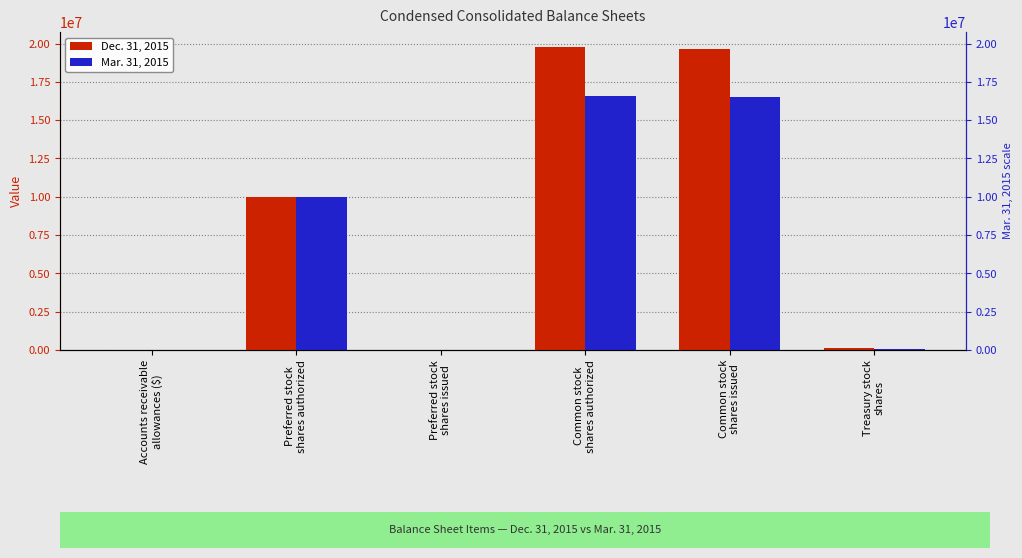

Is it true that Dec. 31, 2015 equals 10593 at Accounts receivable
allowances ($)?

True